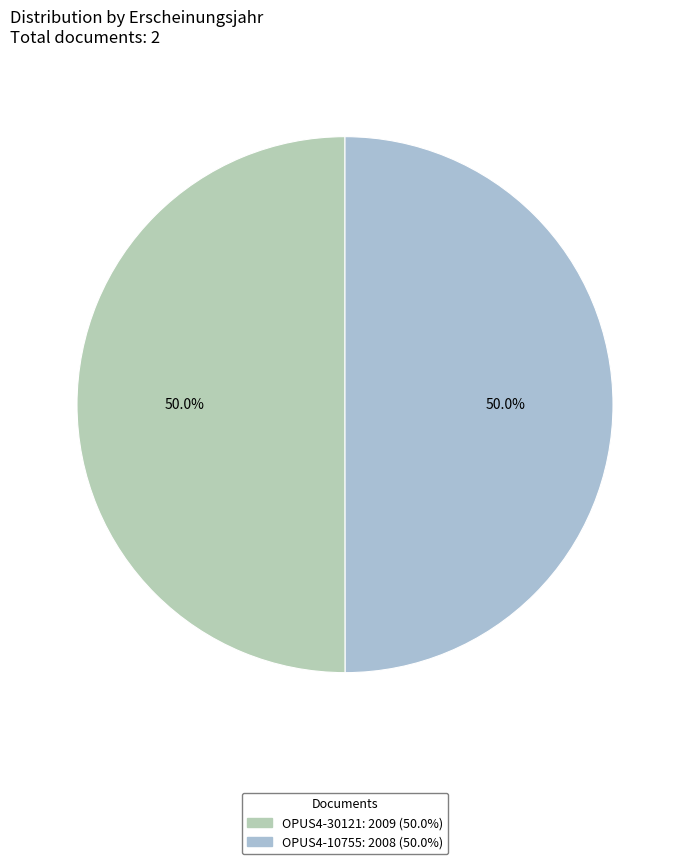

Count the number of slices in the pie.

2